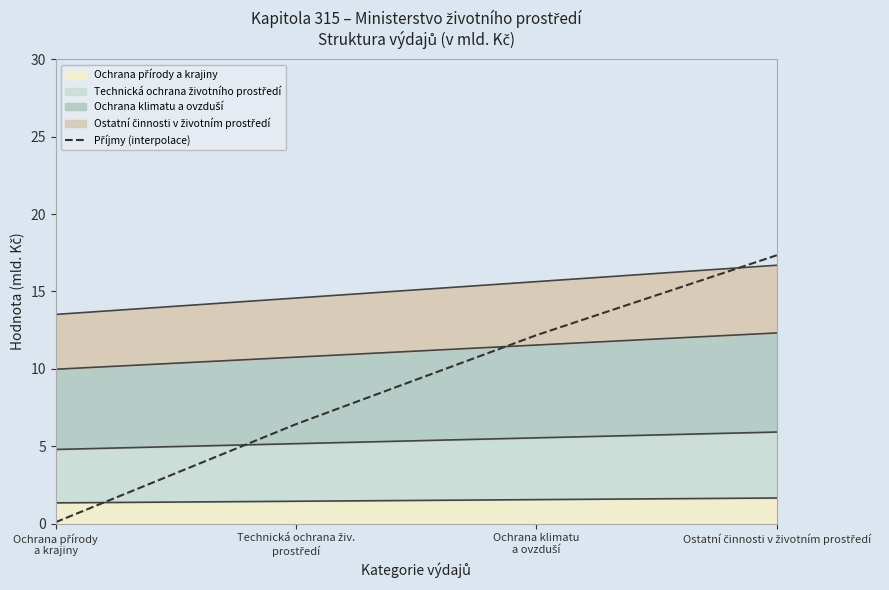

True or false: the data shows 0.1 at Ochrana přírody
a krajiny.

True